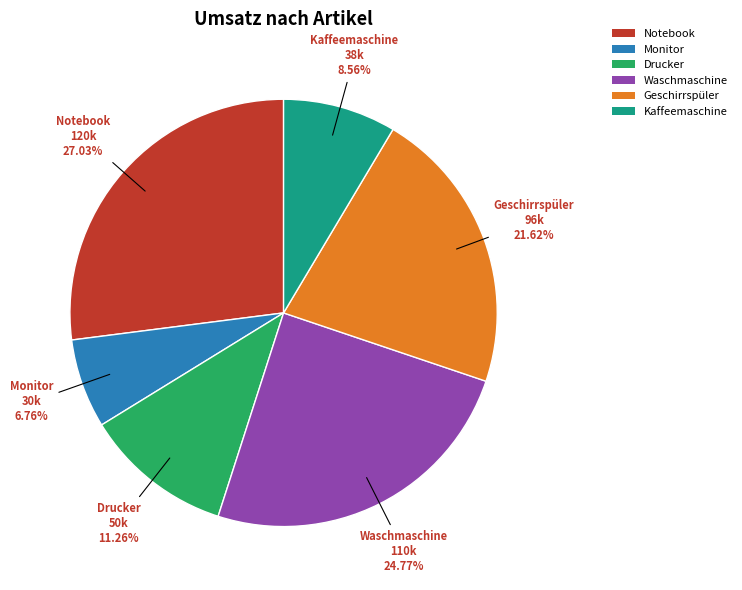

How much of the chart is everything except Kaffeemaschine?

91.4%